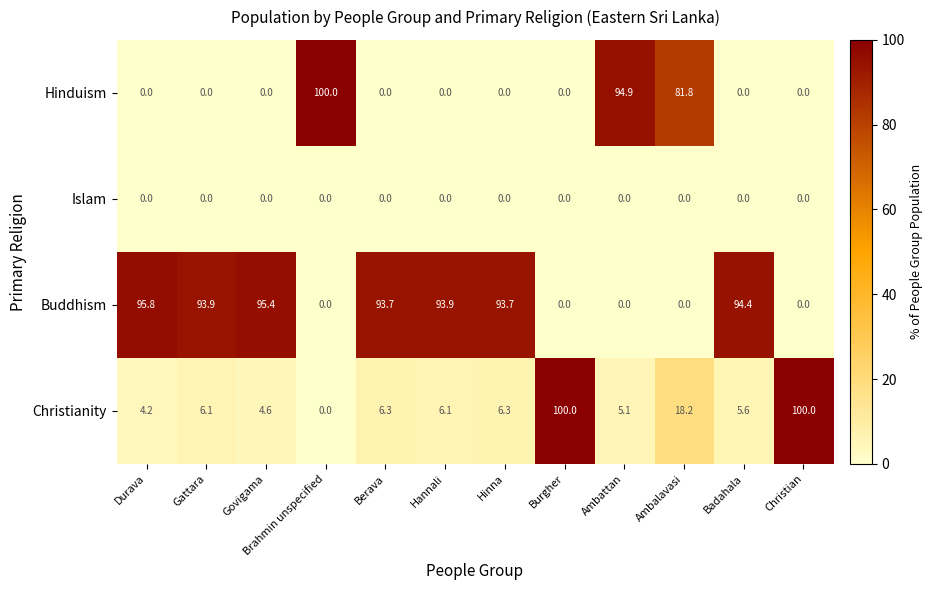

What is the total value across all series at Burgher?

100.0